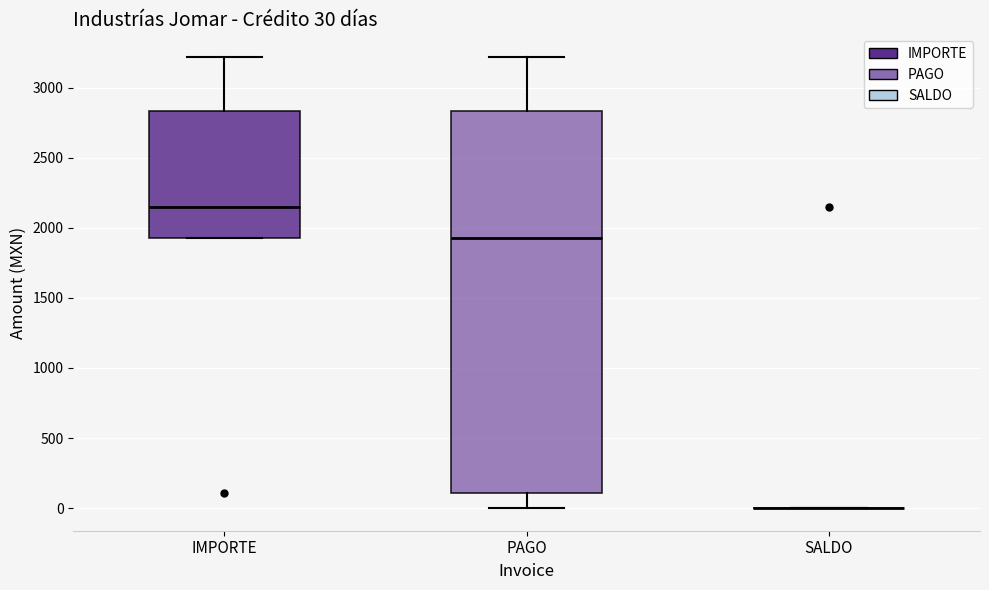

Which box is the tallest, from its lower edge to its upper edge?

PAGO